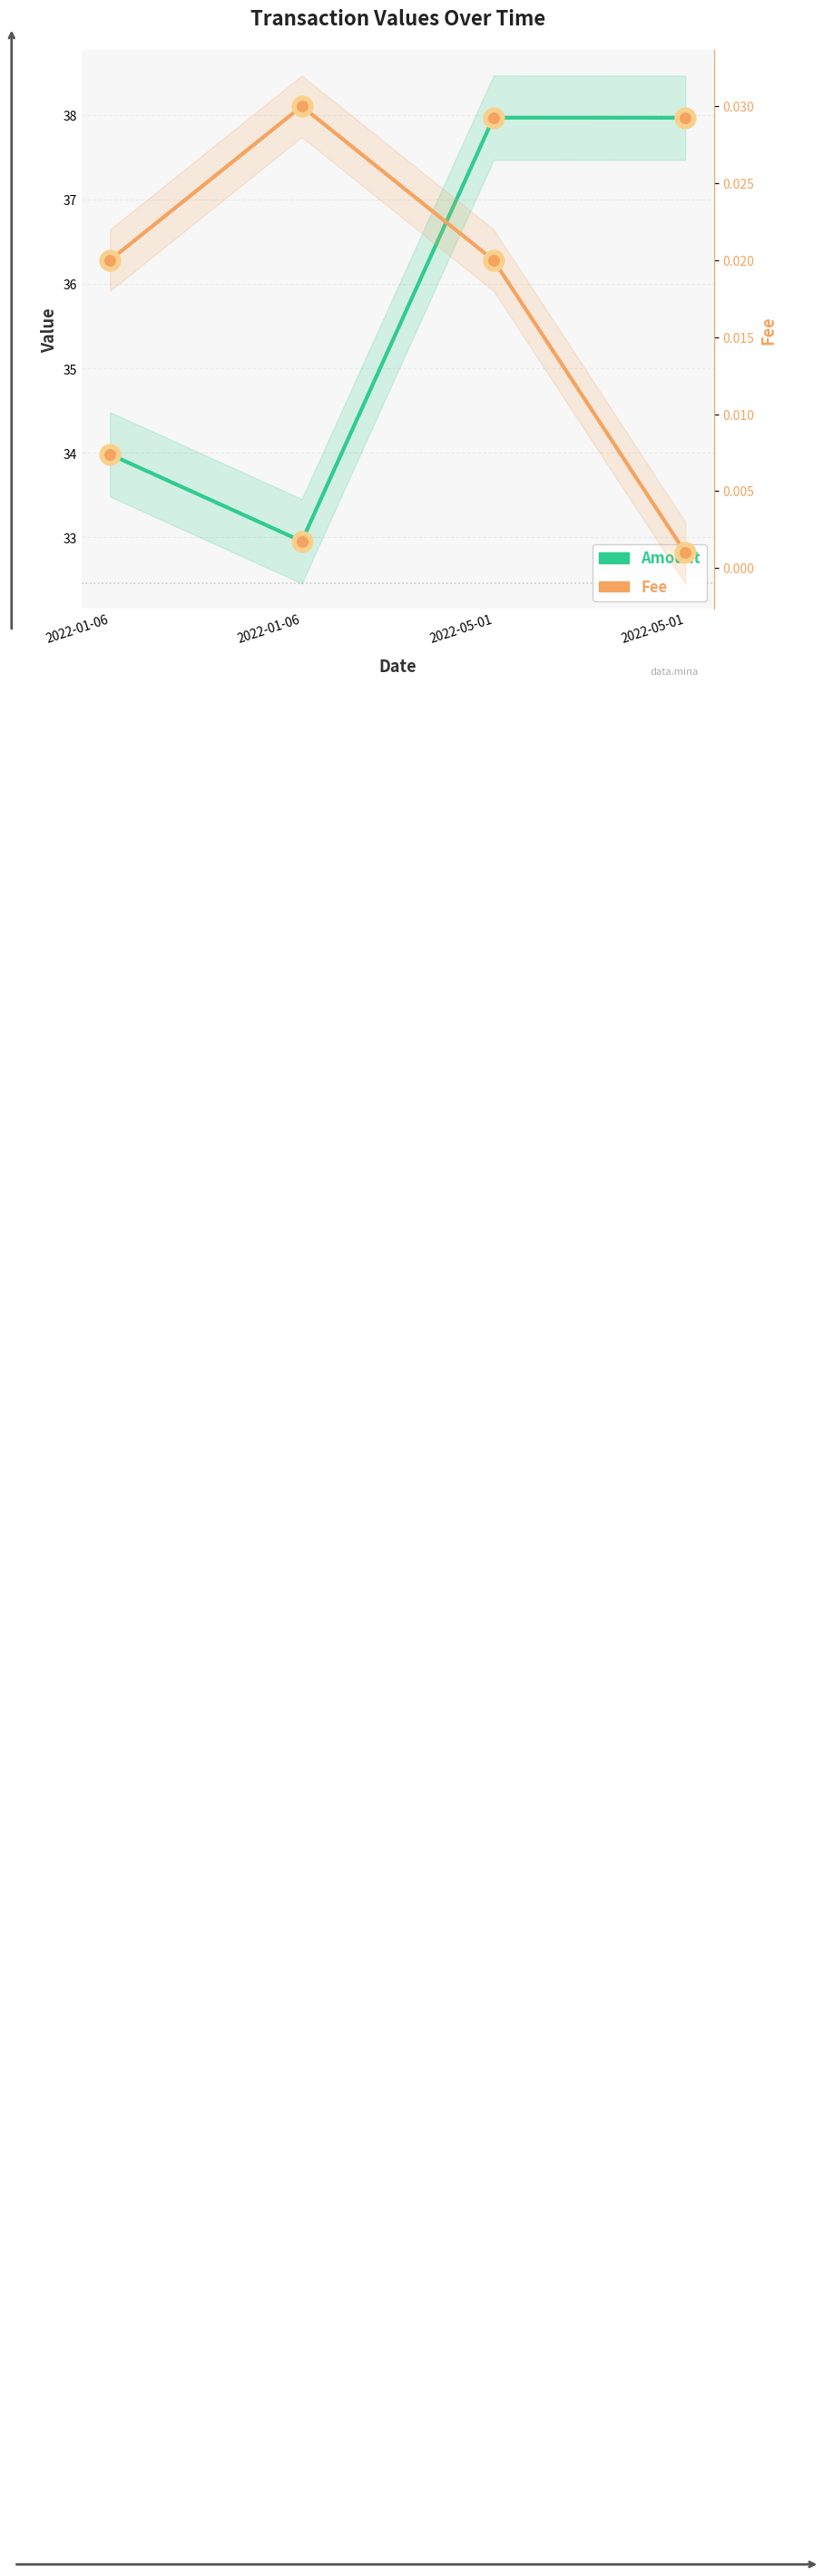

At which category is the sum across all series the highest?

2022-05-01